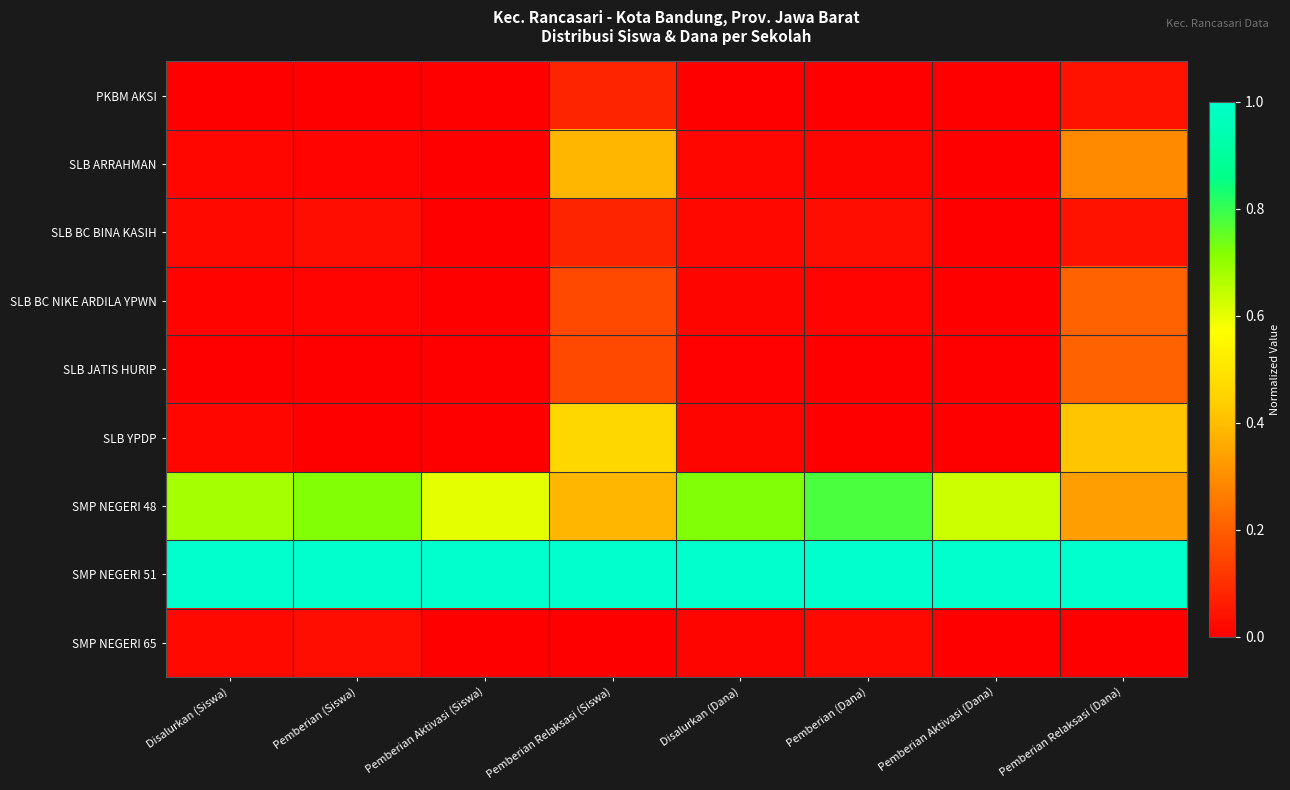

What is the total value across all series at Pemberian Relaksasi (Dana)?

2.5